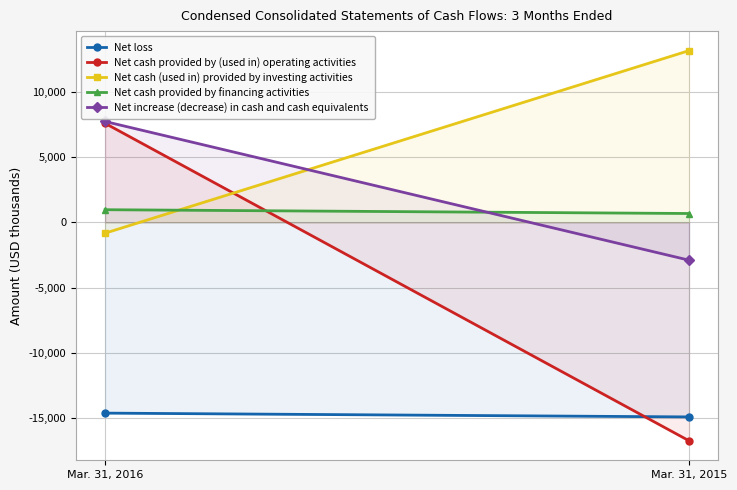

Reading left to right, what are all the values shown in this chart?

Net loss: -14603	-14894
Net cash provided by (used in) operating activities: 7581	-16720
Net cash (used in) provided by investing activities: -828	13147
Net cash provided by financing activities: 968	678
Net increase (decrease) in cash and cash equivalents: 7721	-2895